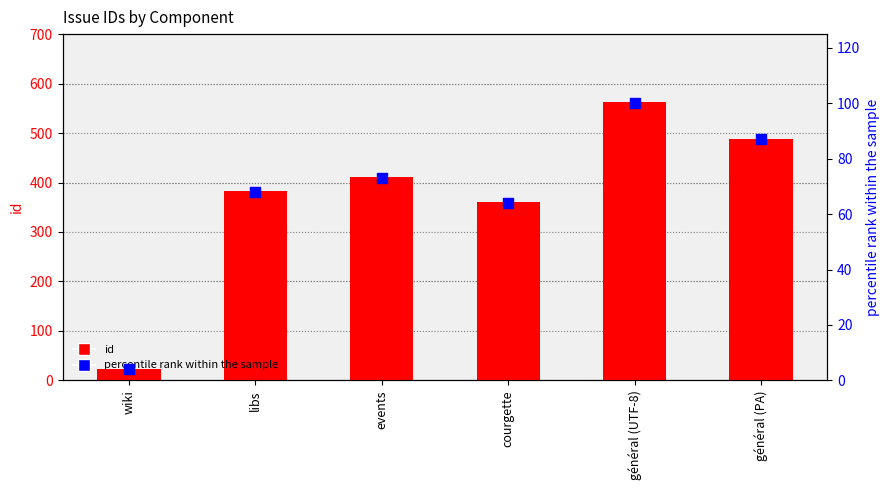

Which series contains the highest Y value?

id